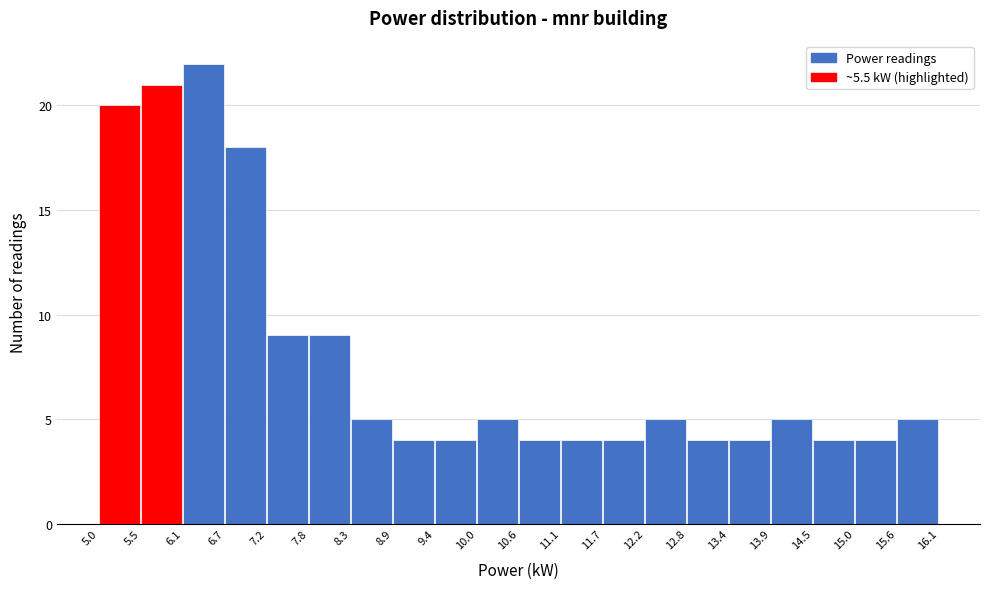

Reading left to right, list every bar in this chart as the range it spans on the x-axis followed by its height. The values are not printed on the chart, so give them approximately, as read against the axis.

5.0 to 5.5: 20
5.5 to 6.1: 21
6.1 to 6.7: 22
6.7 to 7.2: 18
7.2 to 7.8: 9
7.8 to 8.3: 9
8.3 to 8.9: 5
8.9 to 9.4: 4
9.4 to 10.0: 4
10.0 to 10.6: 5
10.6 to 11.1: 4
11.1 to 11.7: 4
11.7 to 12.2: 4
12.2 to 12.8: 5
12.8 to 13.4: 4
13.4 to 13.9: 4
13.9 to 14.5: 5
14.5 to 15.0: 4
15.0 to 15.6: 4
15.6 to 16.1: 5